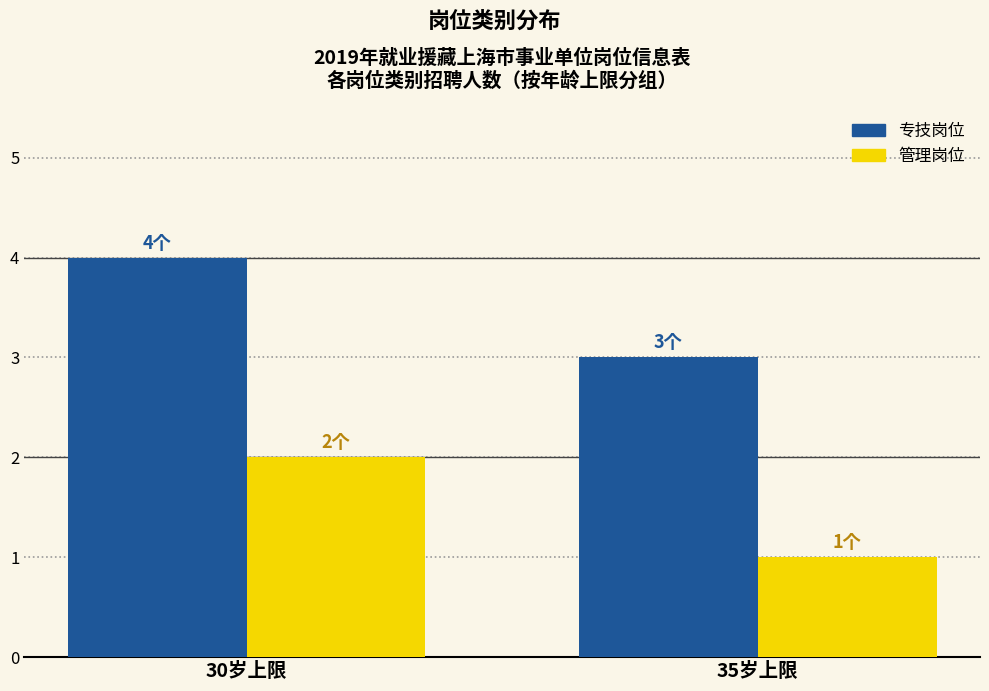

At which category is the sum across all series the highest?

30岁上限